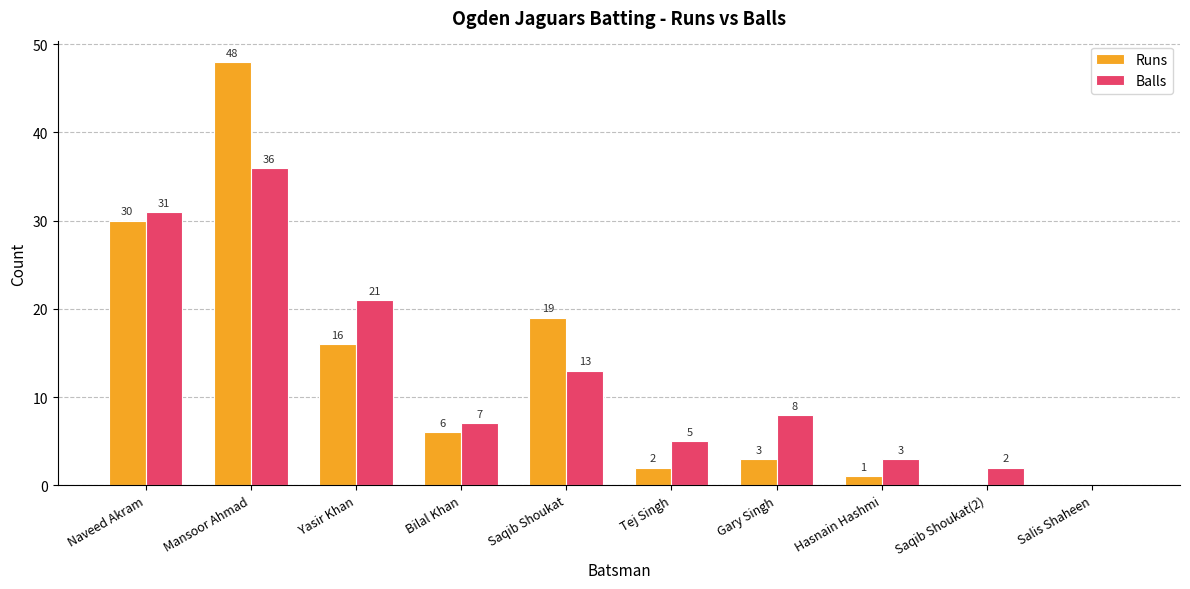

Reading right to left, list all the values displayed in this chart.

Runs: Salis Shaheen=0	Saqib Shoukat(2)=0	Hasnain Hashmi=1	Gary Singh=3	Tej Singh=2	Saqib Shoukat=19	Bilal Khan=6	Yasir Khan=16	Mansoor Ahmad=48	Naveed Akram=30
Balls: Salis Shaheen=0	Saqib Shoukat(2)=2	Hasnain Hashmi=3	Gary Singh=8	Tej Singh=5	Saqib Shoukat=13	Bilal Khan=7	Yasir Khan=21	Mansoor Ahmad=36	Naveed Akram=31